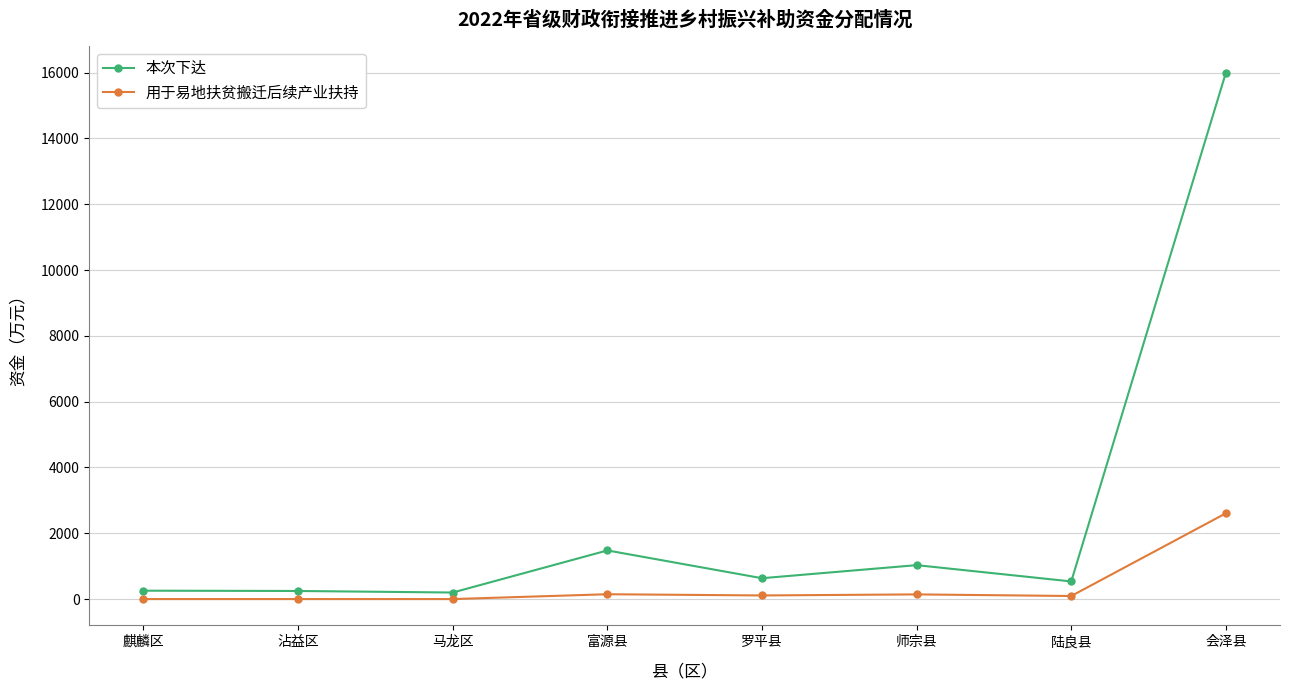

In 本次下达, how many points are lower than both neighbors (excluding endpoints)?

3